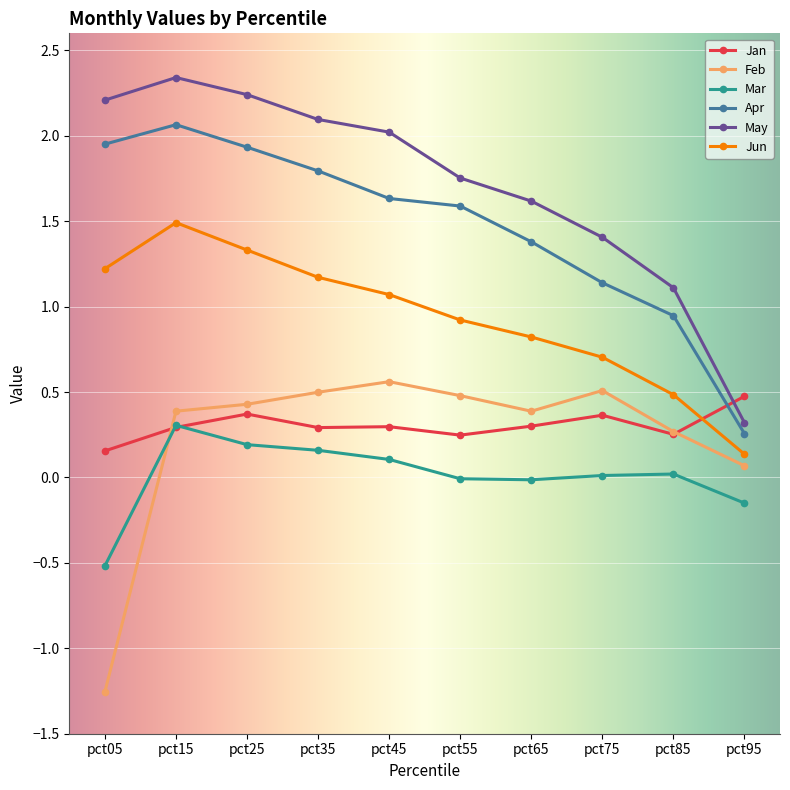

Which series changed the most between pct05 and pct95?

May